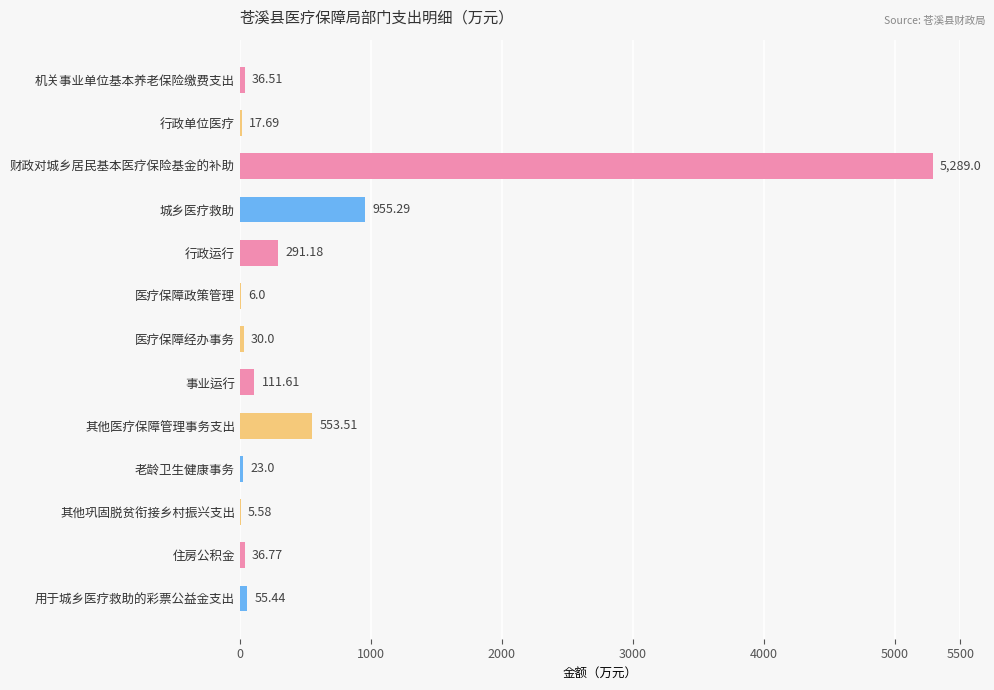

Which category has the highest value across all series?

财政对城乡居民基本医疗保险基金的补助